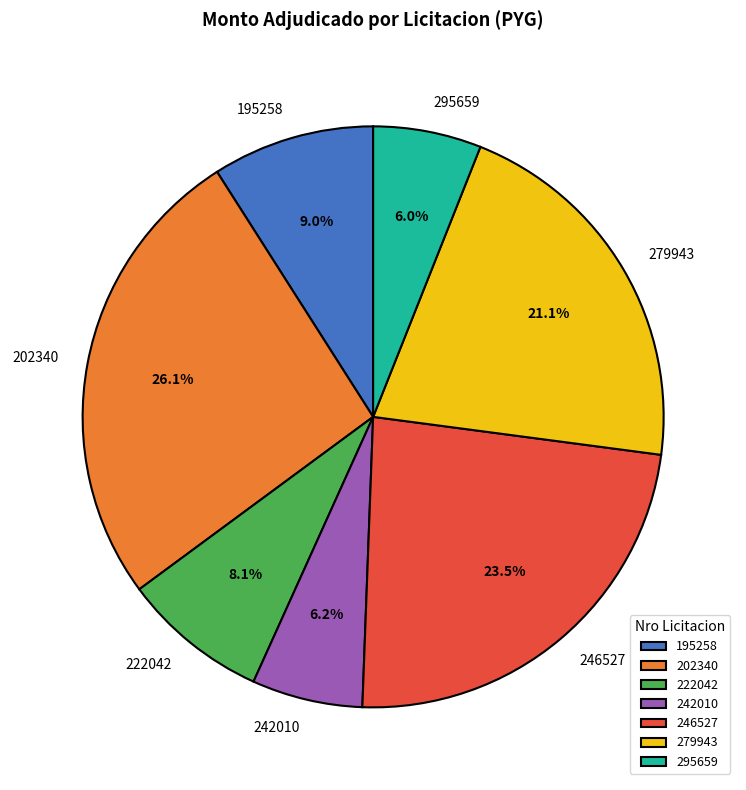

Which category has the biggest portion of the pie?

202340